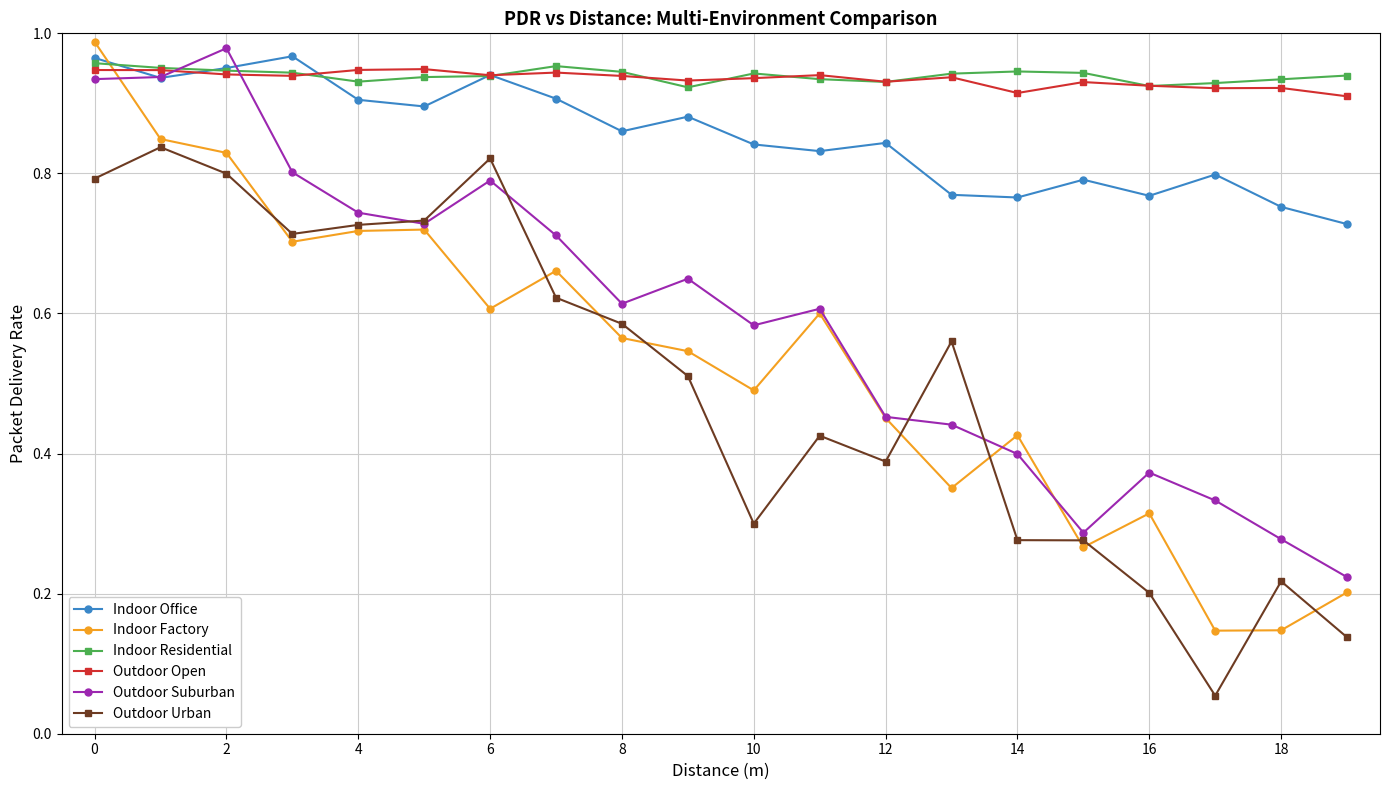

How many times do Indoor Factory and Indoor Residential cross each other?

1